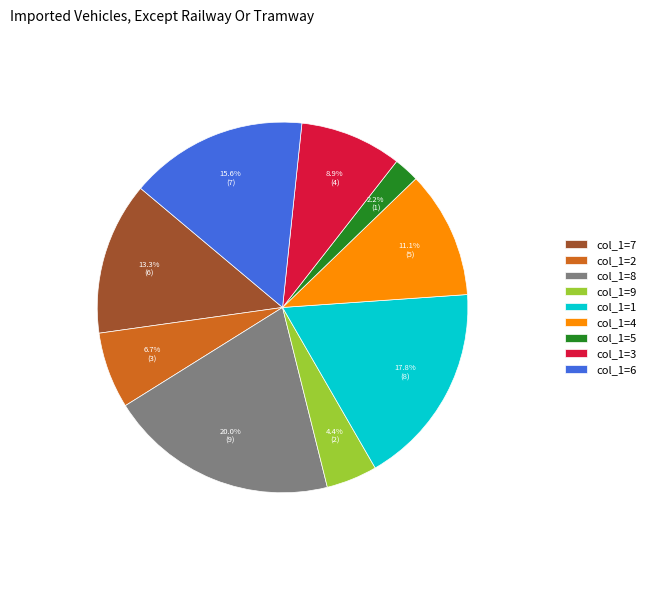

What is the ratio of the value at col_1=1 to the value at col_1=3?

2.0